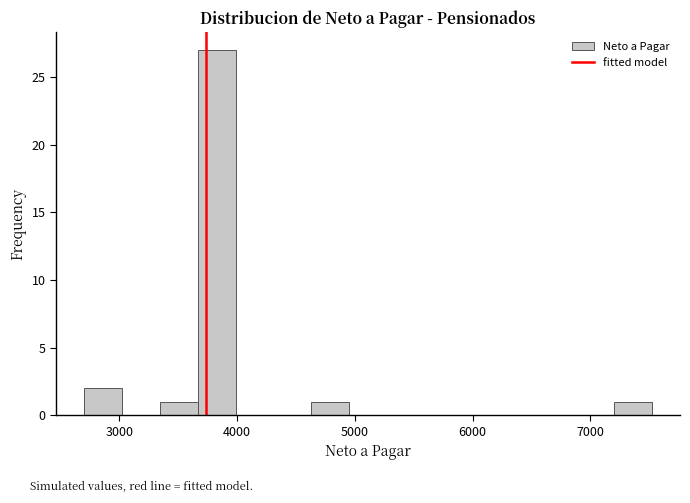

Read against the x-axis, roughly where is the centre of the tallest bar?

3800